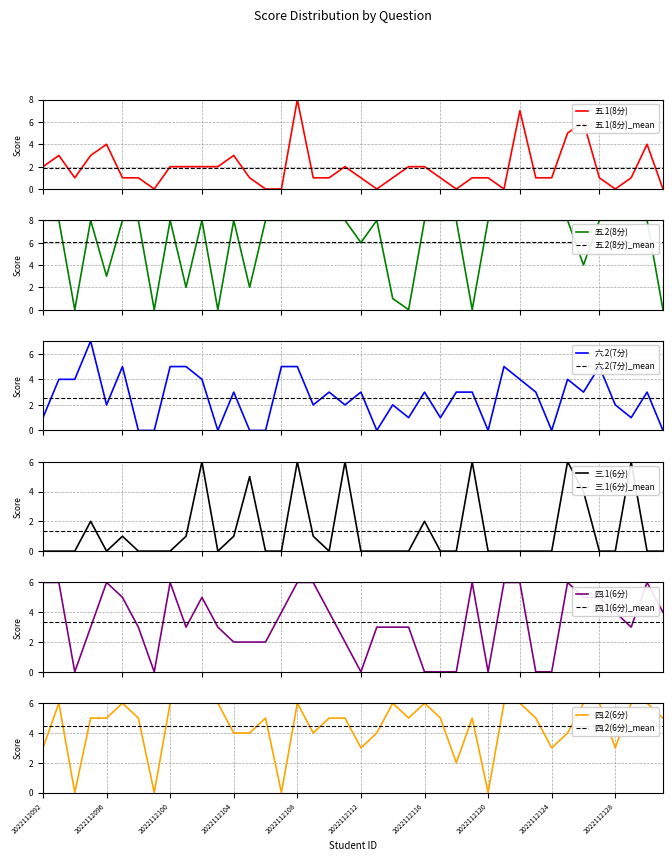

What is the difference between the maximum and minimum values in the 五.2(8分) series?

8